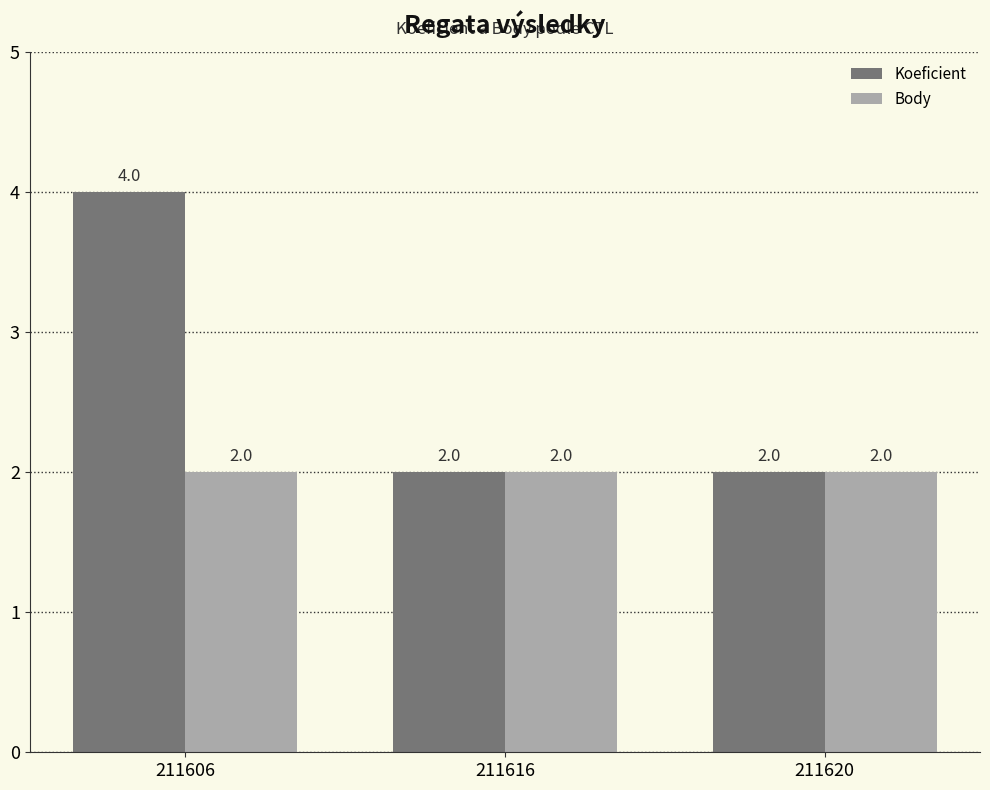

How many groups of bars are there?

3